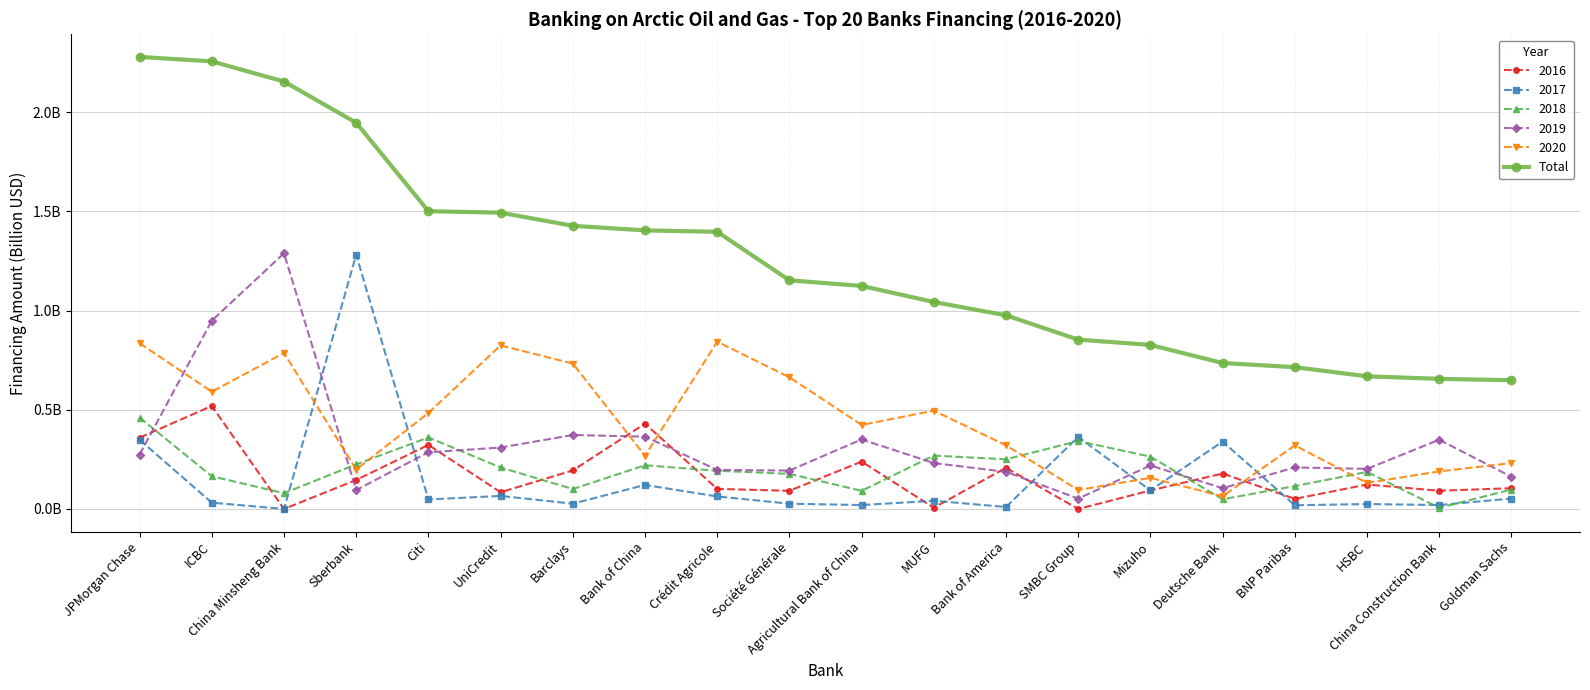

What are all the series names shown in the legend?

2016, 2017, 2018, 2019, 2020, Total